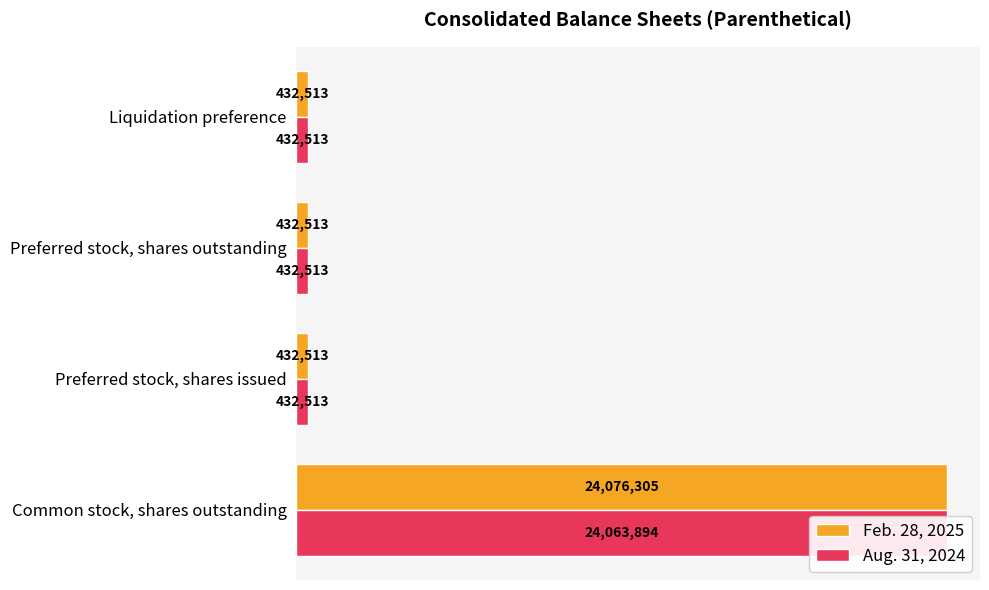

Reading left to right, what are all the values shown in this chart?

Feb. 28, 2025: 24076305	432513	432513	432513
Aug. 31, 2024: 24063894	432513	432513	432513